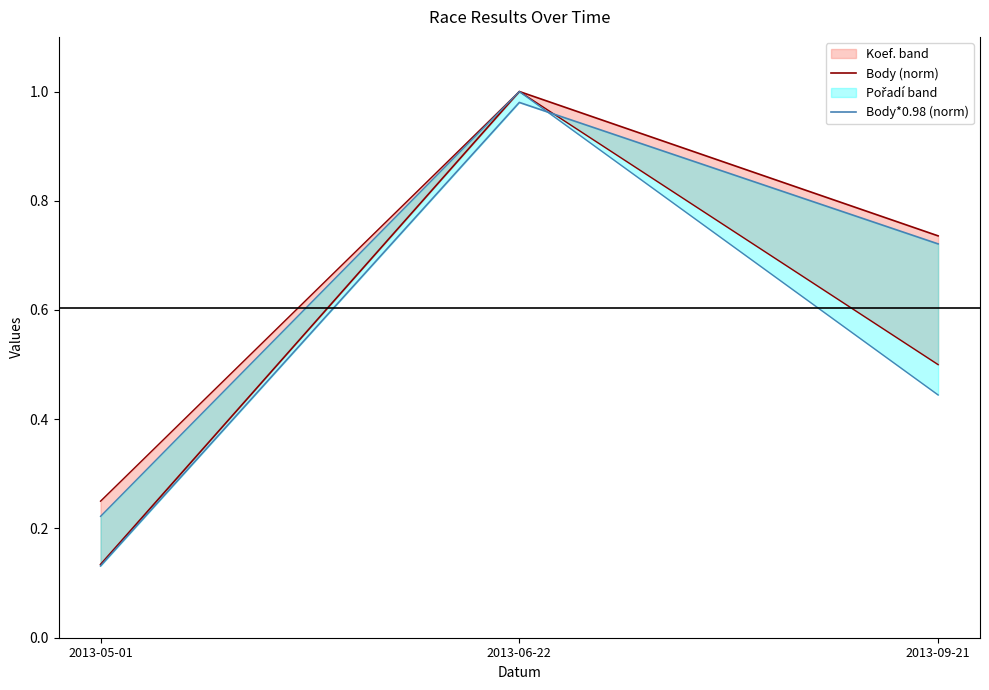

Rank the categories by Body*0.98 (norm) value from lowest to highest.

2013-05-01, 2013-09-21, 2013-06-22